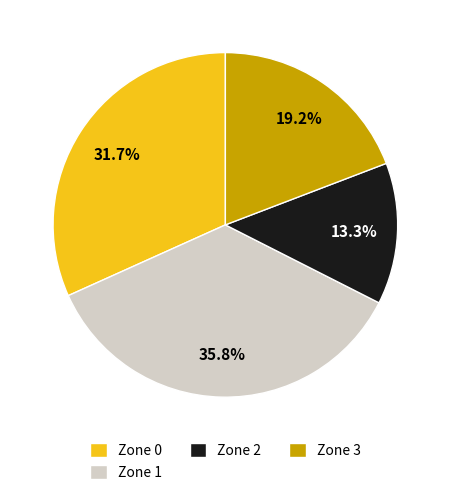

Is Zone 0 the majority of the pie?

No